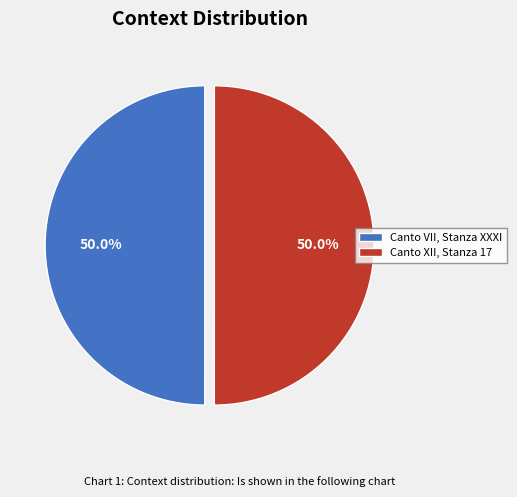

To the nearest percent, what portion does Canto XII, Stanza 17 represent?

50%